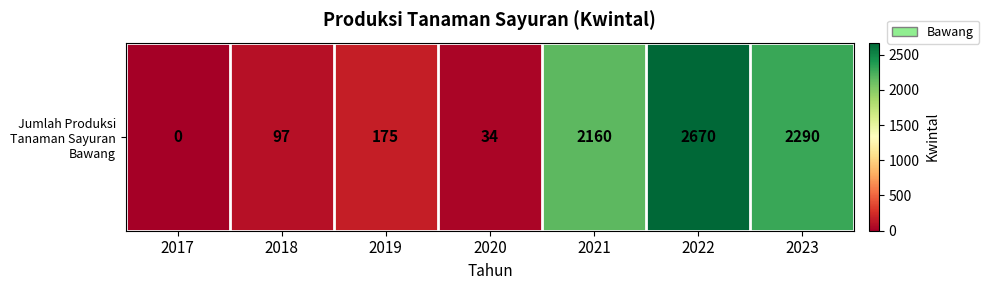

Is it true that the value at 2020 is 59?

False